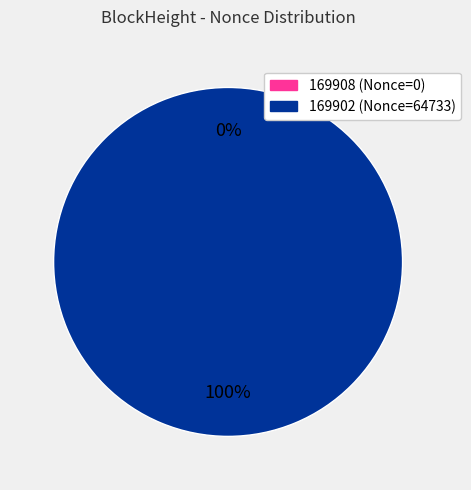

Is it true that 169908 is 1% of the pie?

False